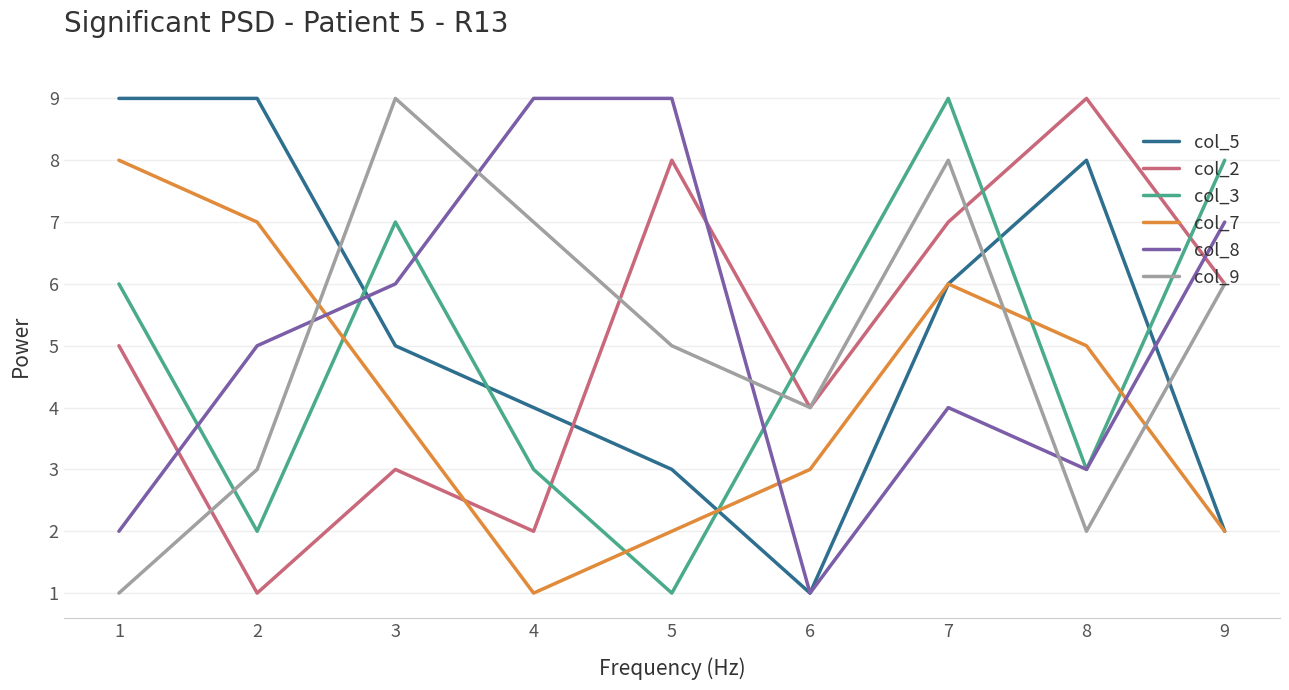

Rank the series at 4 from highest to lowest value.

col_8, col_9, col_5, col_3, col_2, col_7